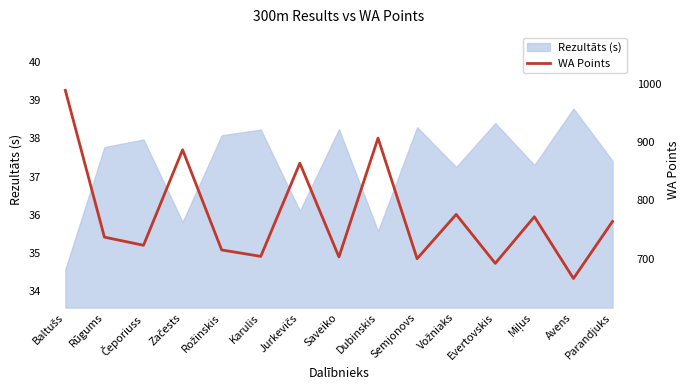

Which category has the highest value across all series?

Baltušs